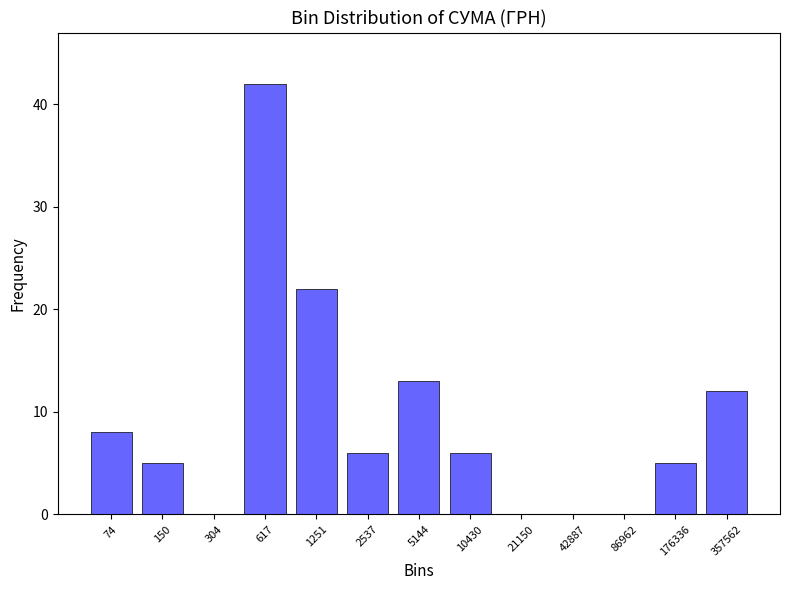

Reading right to left, what are all the values shown in this chart?

357562=12	176336=5	86962=0	42887=0	21150=0	10430=6	5144=13	2537=6	1251=22	617=42	304=0	150=5	74=8